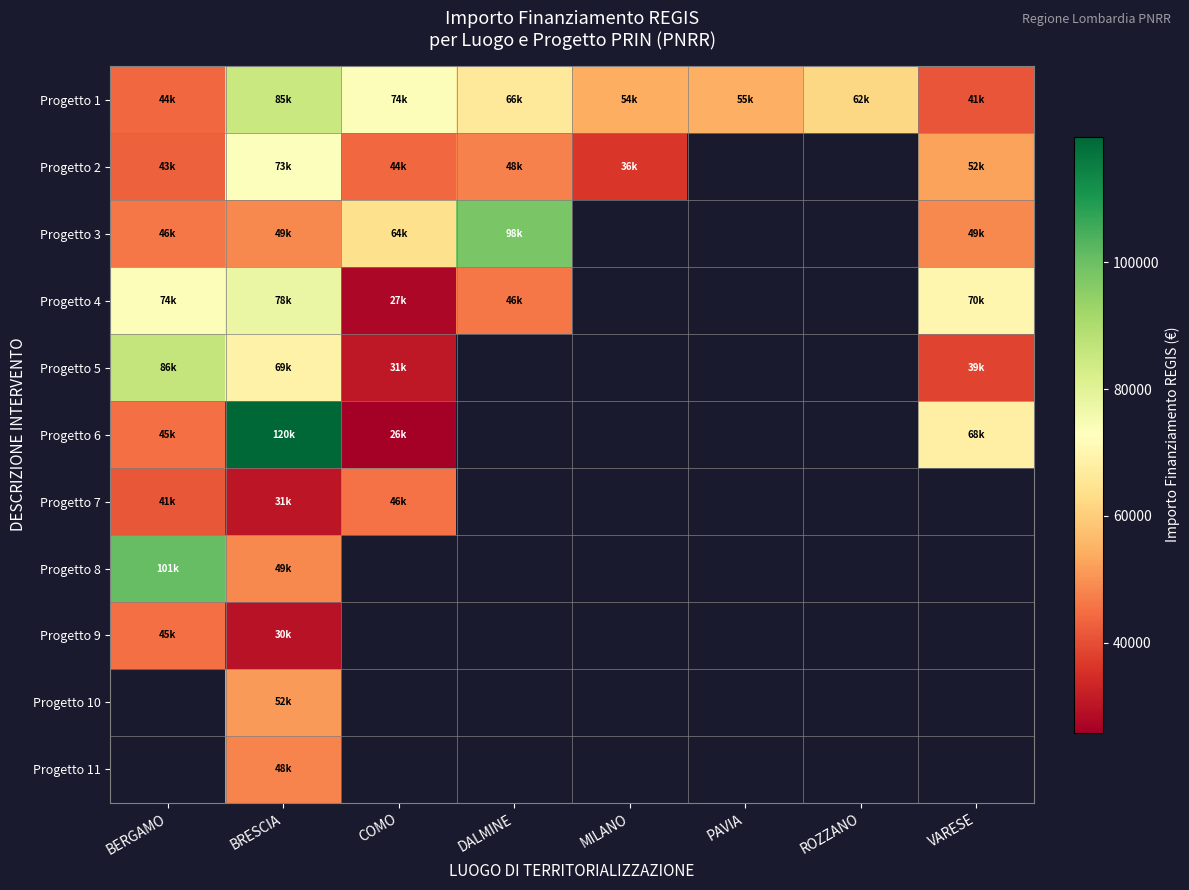

What is the highest value of the Progetto 5 series?

86371.0